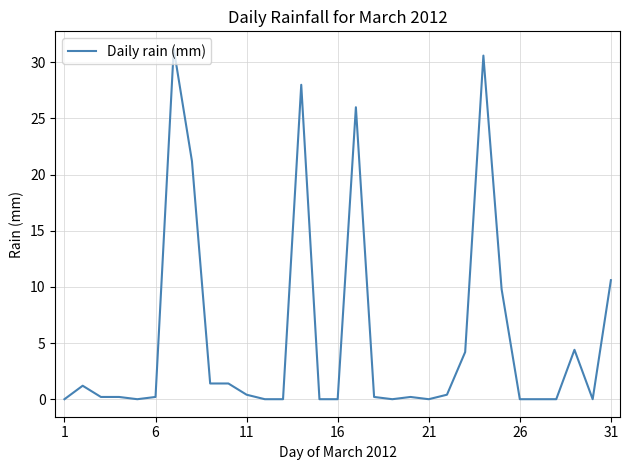

How many categories are shown in the chart?

31